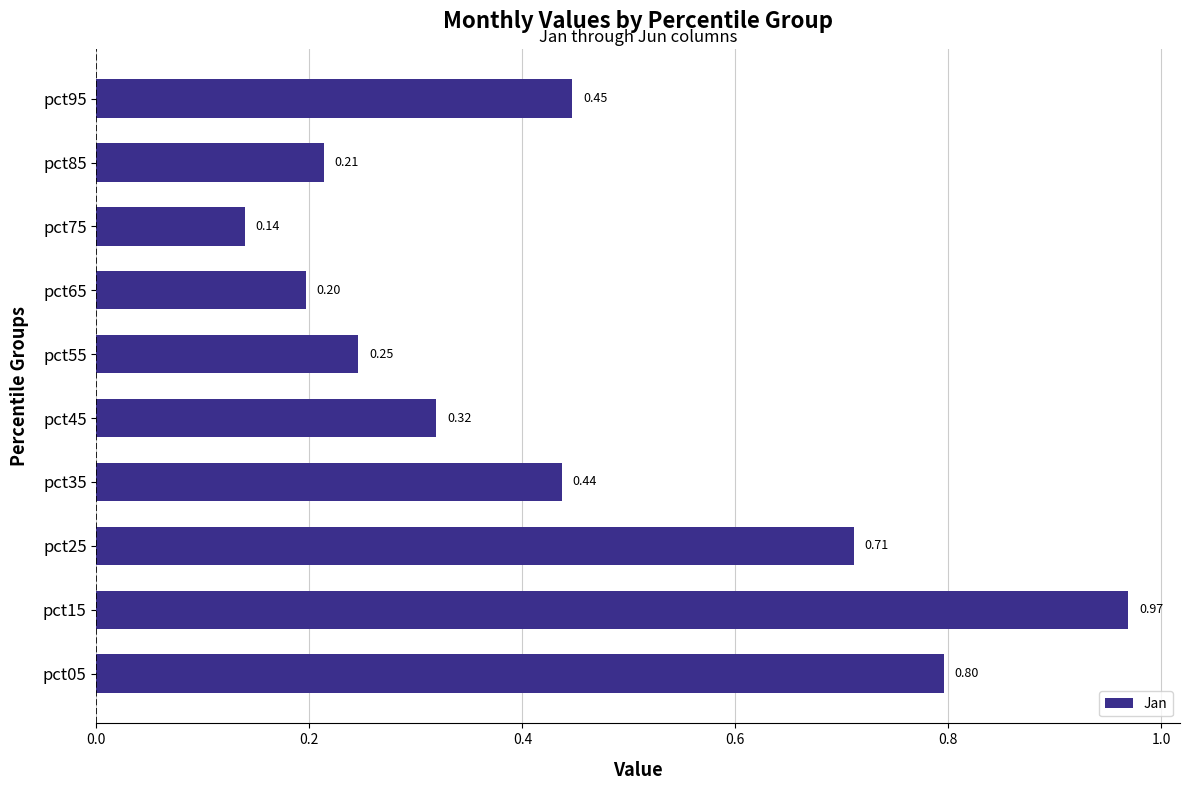

What is the difference between the maximum and minimum values?

0.8